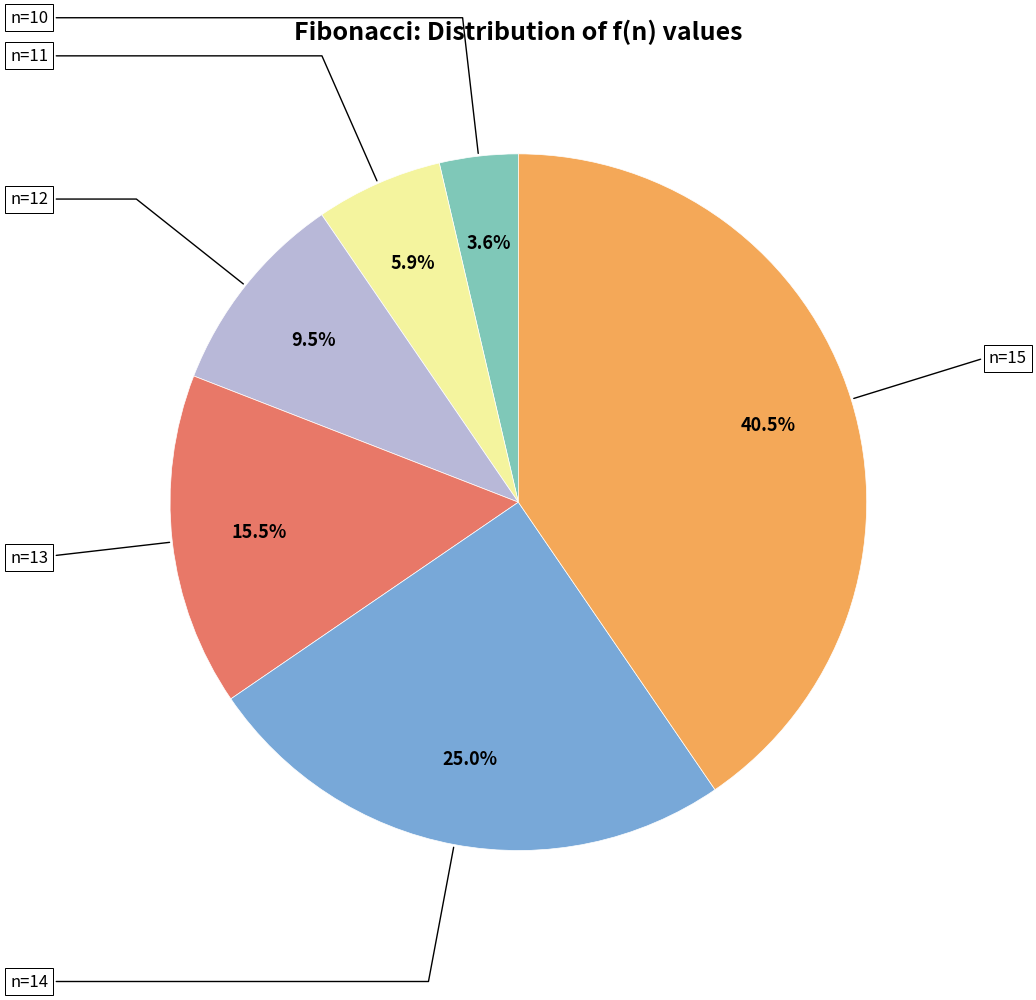

To the nearest percent, what percentage of the pie is n=15?

40%